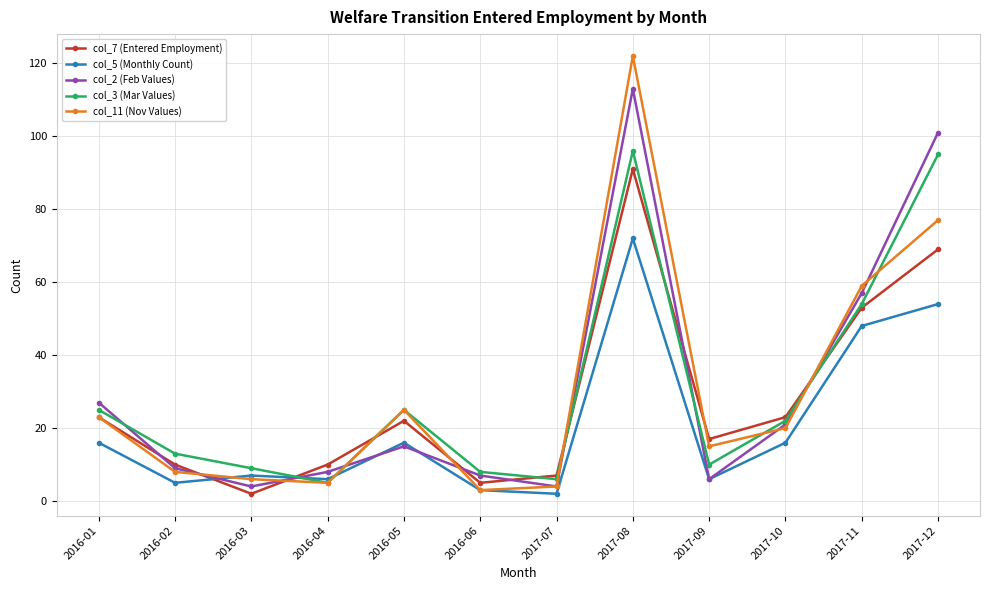

What is the approximate value of col_3 (Mar Values) at 2016-02, to the nearest 5?

15